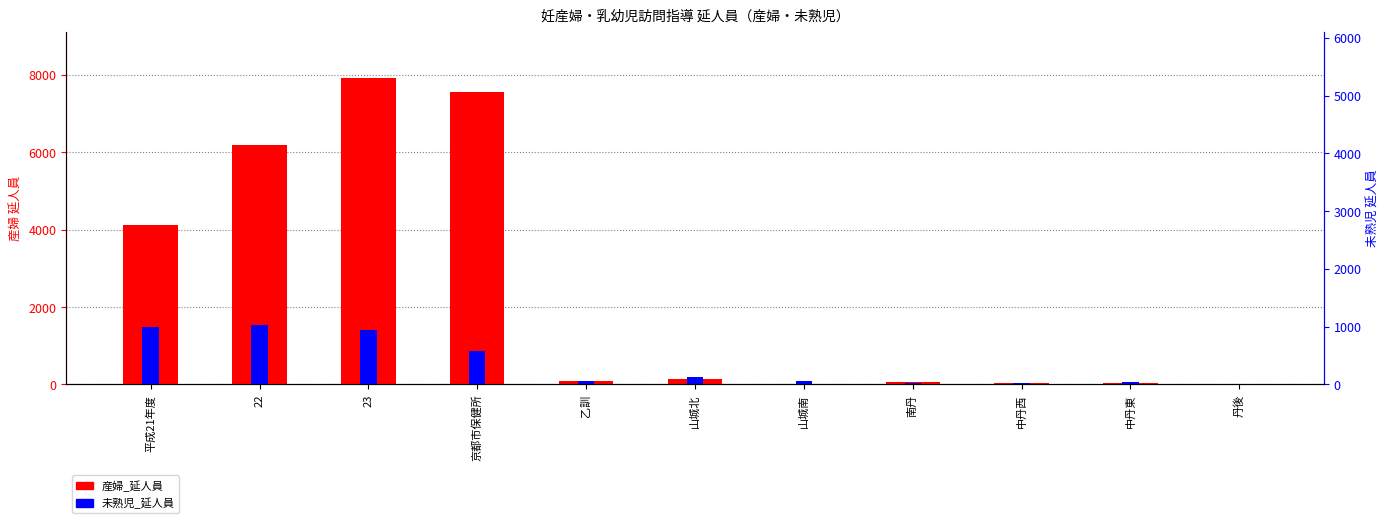

Between 平成21年度 and 山城北, which series saw the biggest shift?

産婦_延人員